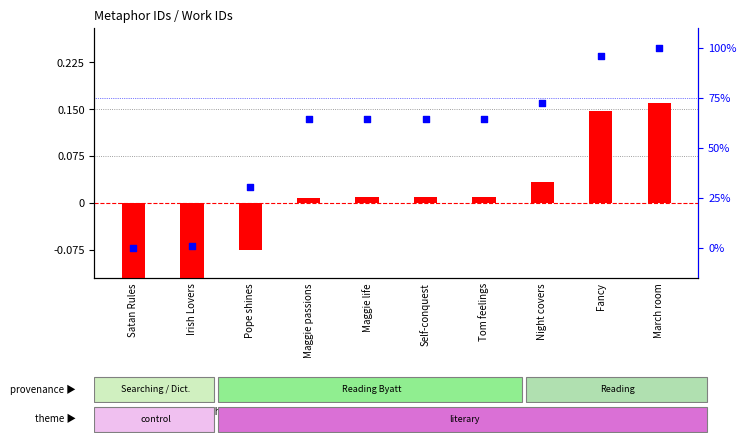

At how many categories does at least one series exceed 34?

7